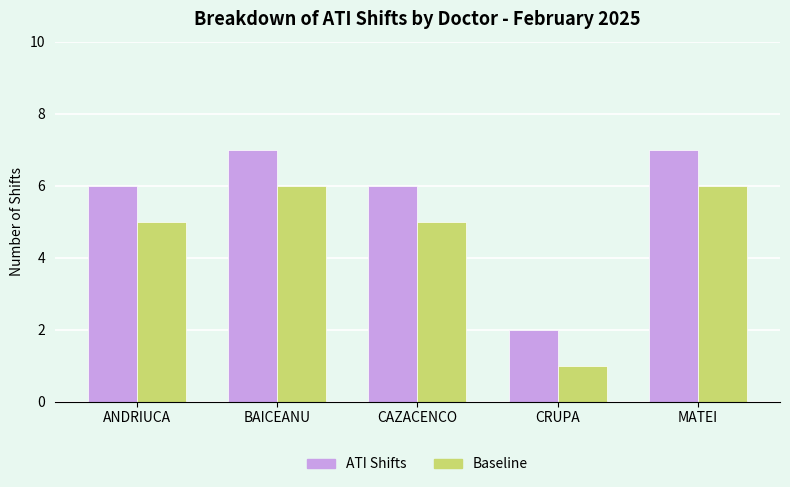

Reading right to left, extract all data points from this chart.

ATI Shifts: 7	2	6	7	6
Baseline: 6	1	5	6	5